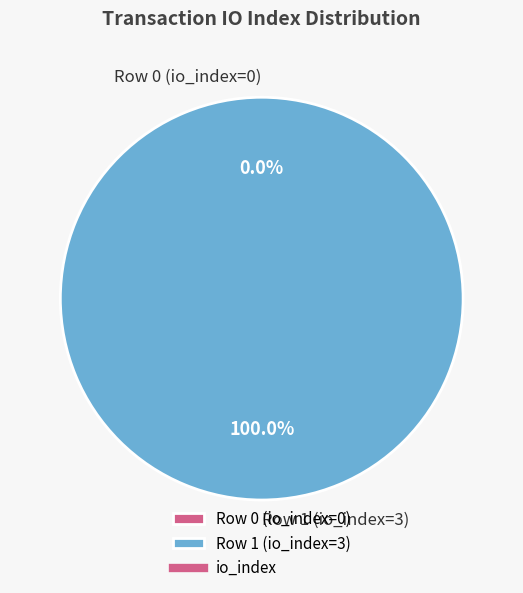

What is the smallest slice in the pie chart?

Row 0 (io_index=0)